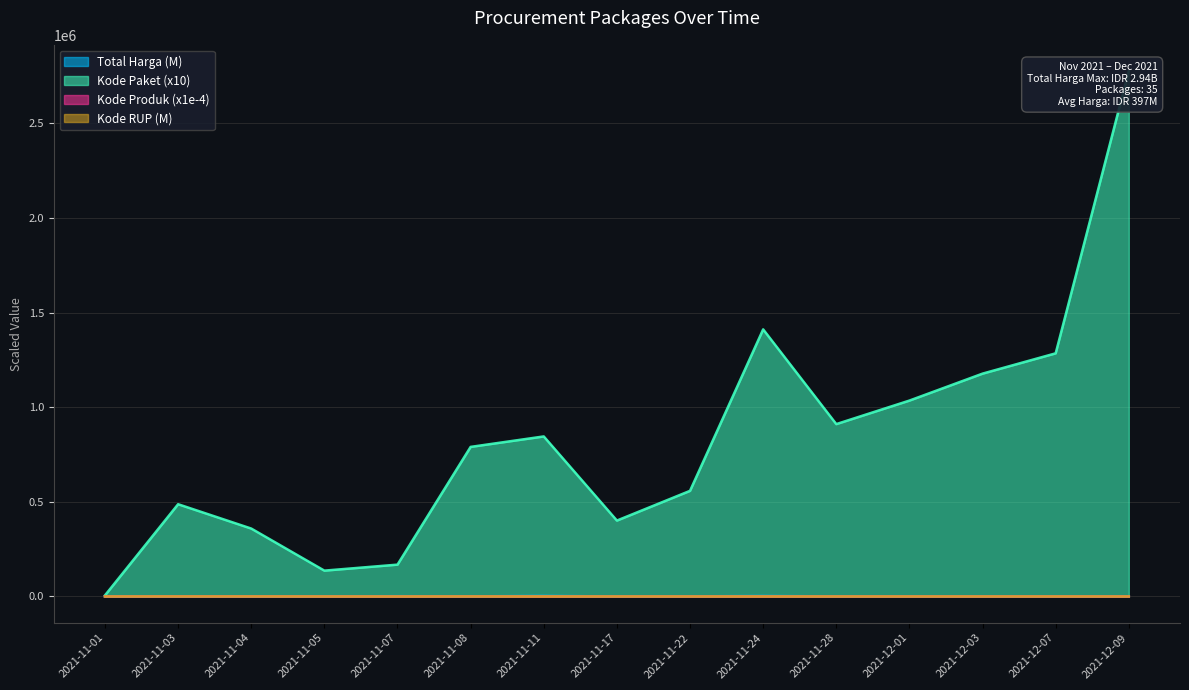

What position from the left is 2021-11-07?

5